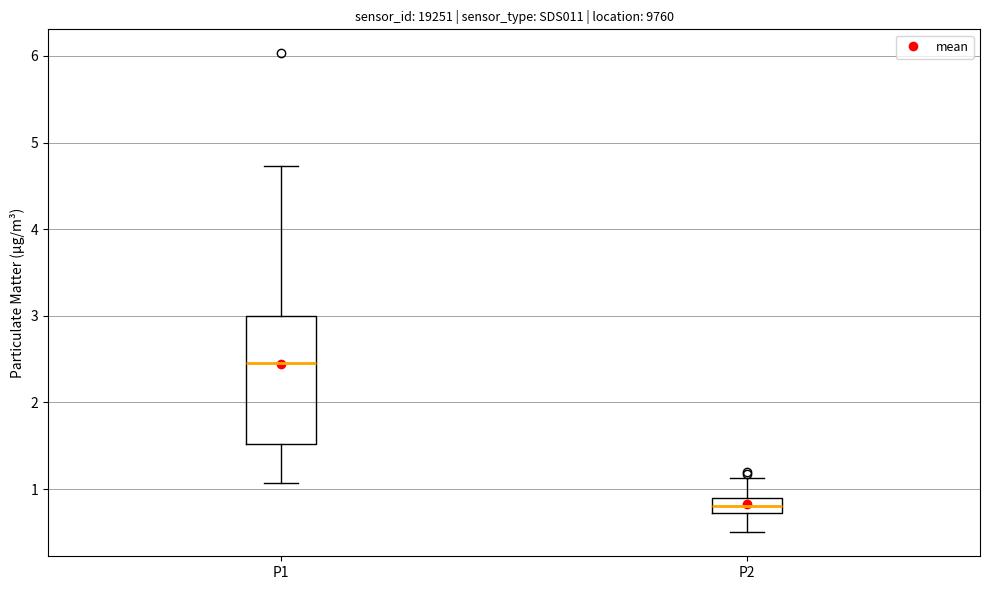

Which box's median line is the highest?

P1